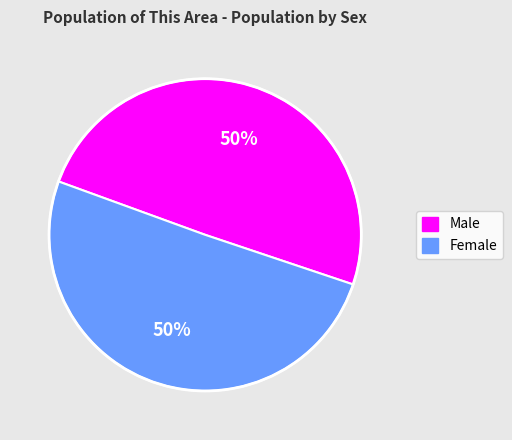

How many segments does this pie chart have?

2